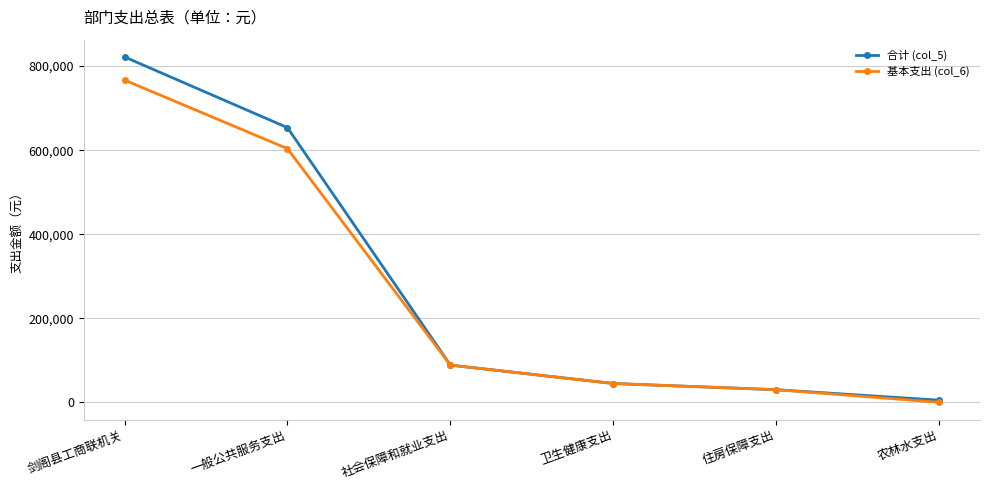

List the series in order of their peak value, lowest first.

基本支出 (col_6), 合计 (col_5)